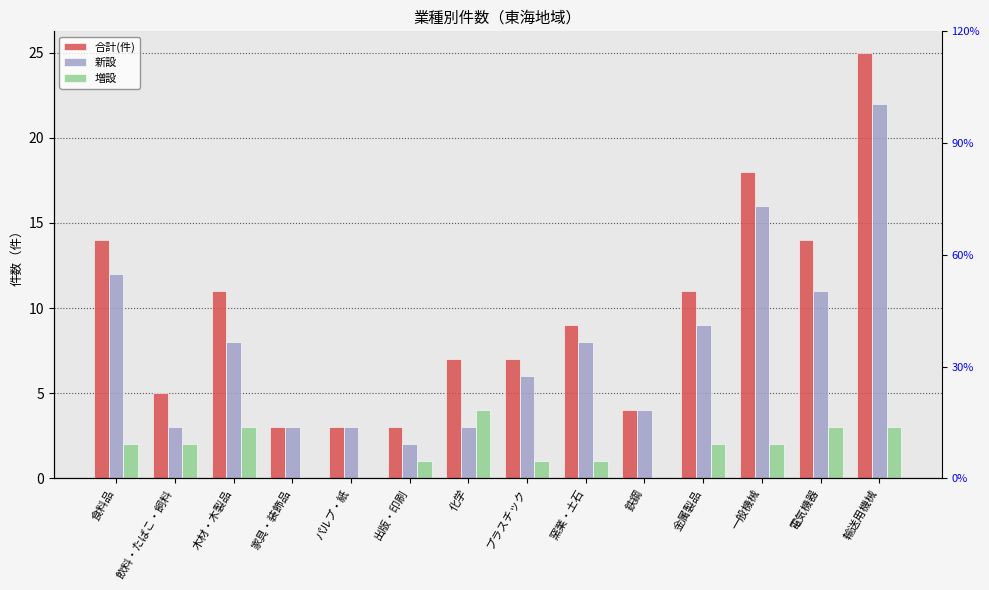

Which category has the highest value in the 合計(件) series?

輸送用機械